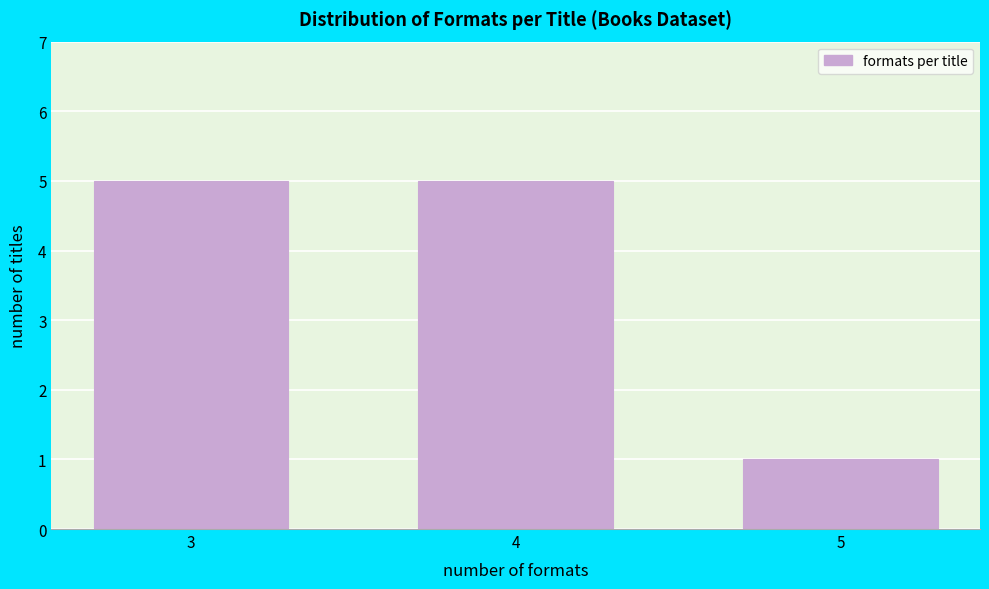

Reading right to left, extract all data points from this chart.

5=1	4=5	3=5